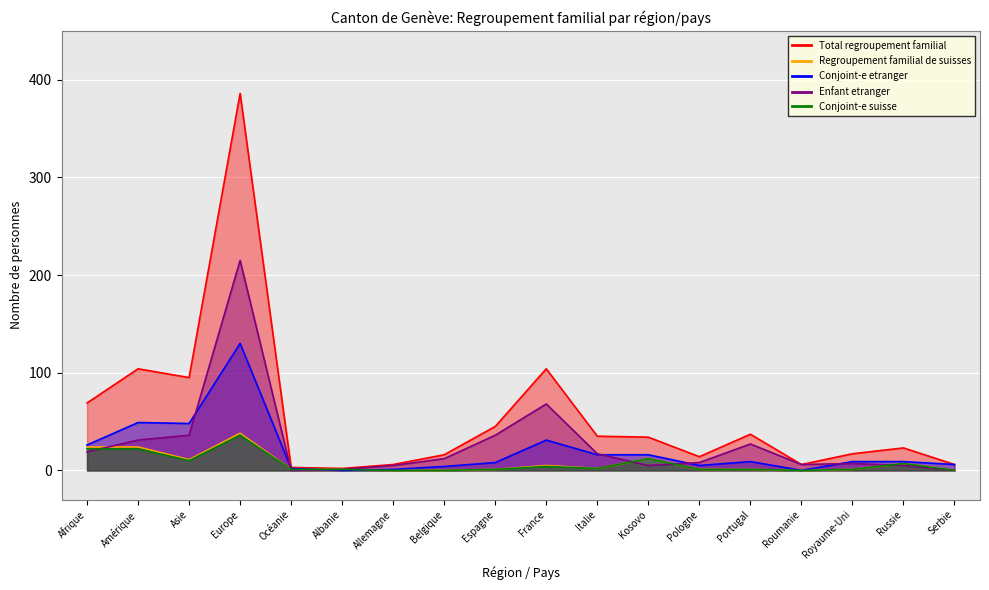

How many values in Conjoint-e etranger are above zero?

16